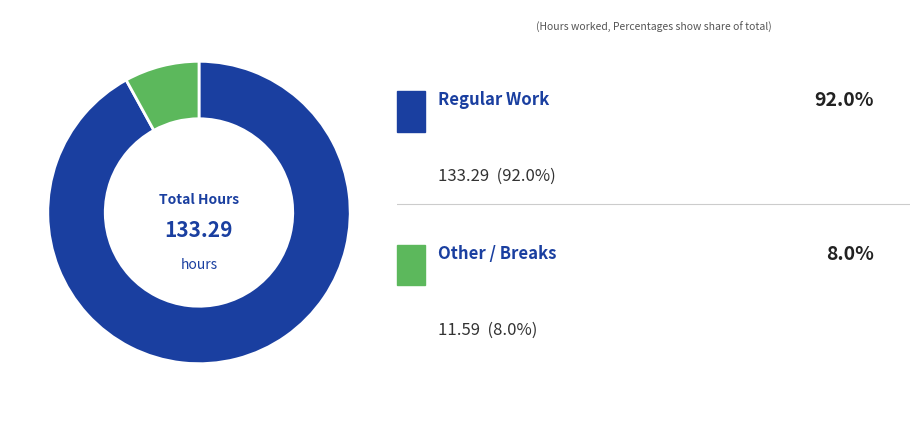

Is there a majority slice in this chart?

Yes